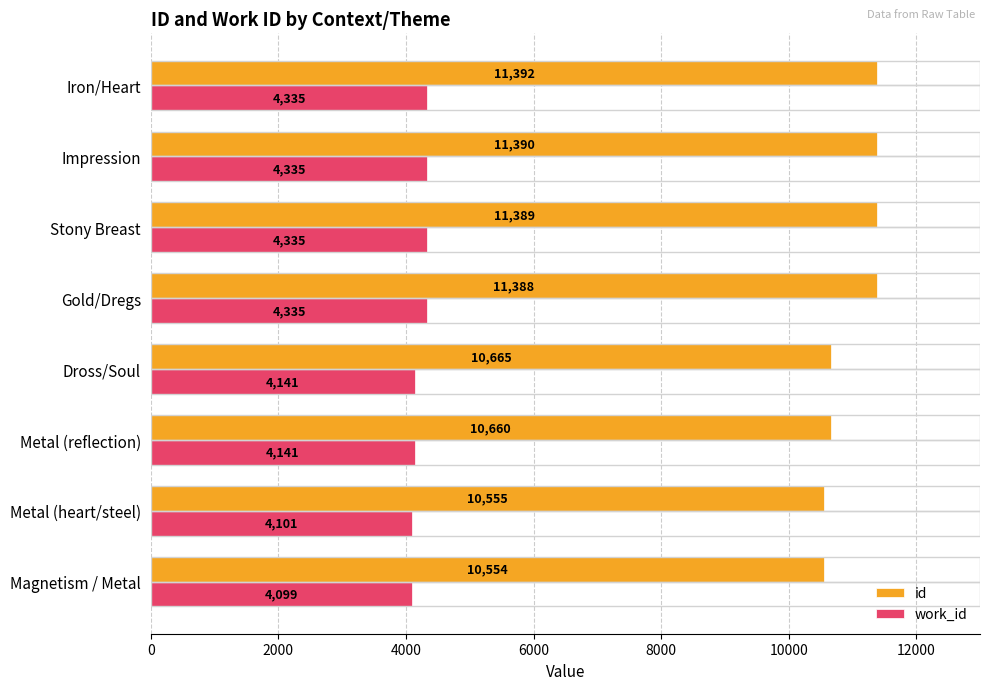

The value of work_id at Iron/Heart is 1113. True or false?

False